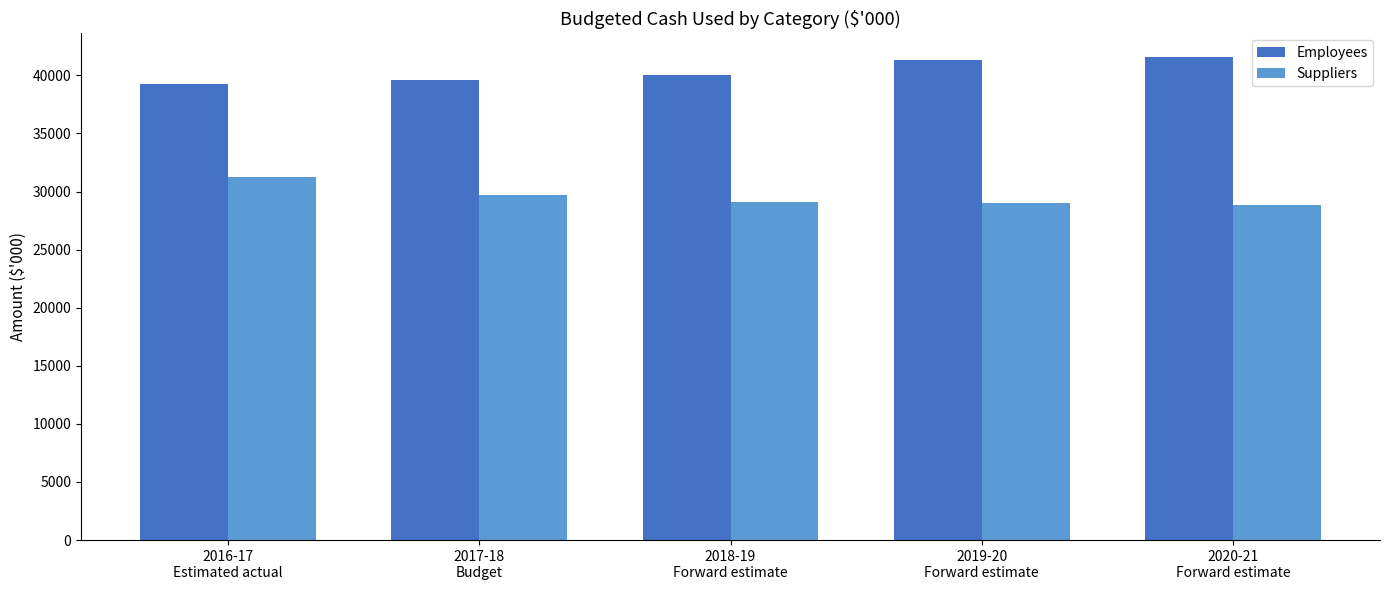

What are all the series names shown in the legend?

Employees, Suppliers